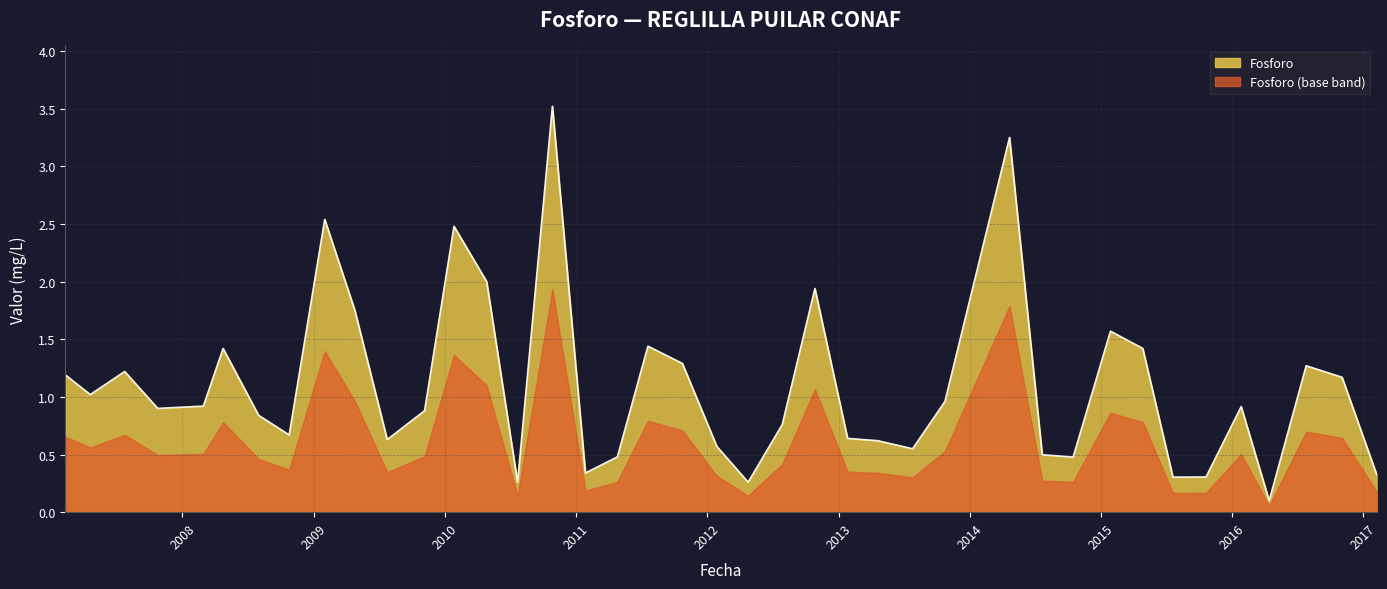

Where is the data nearest to the value 1?

2007-04-19